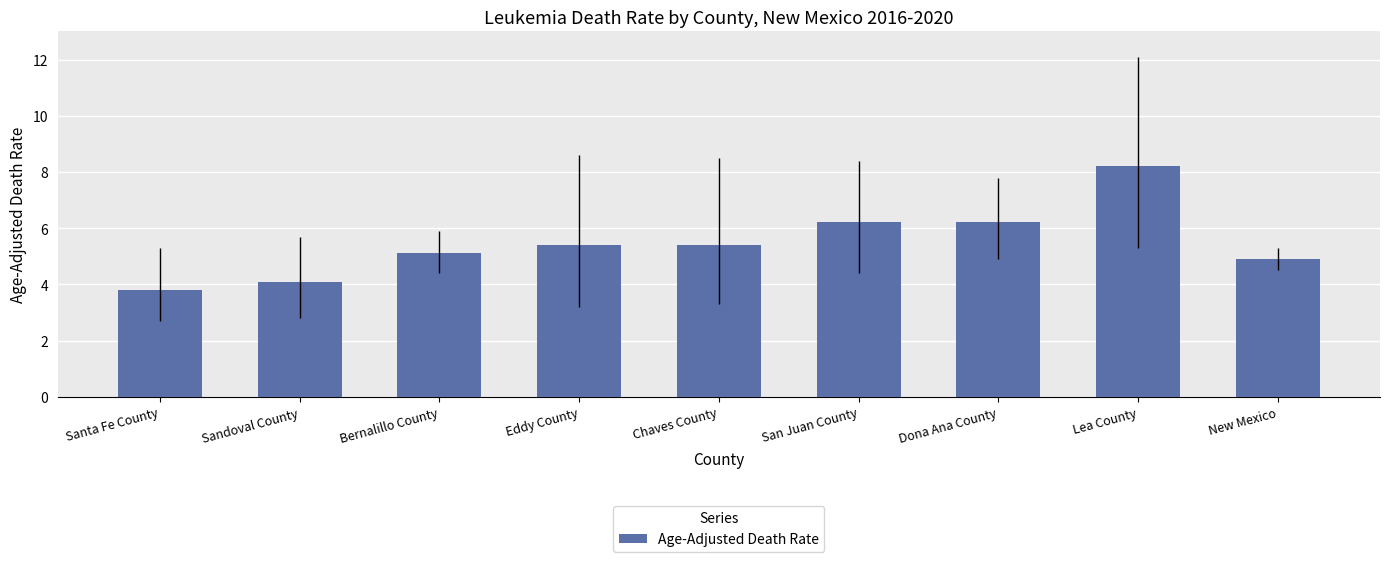

What is the label of the 4th bar from the right?

San Juan County